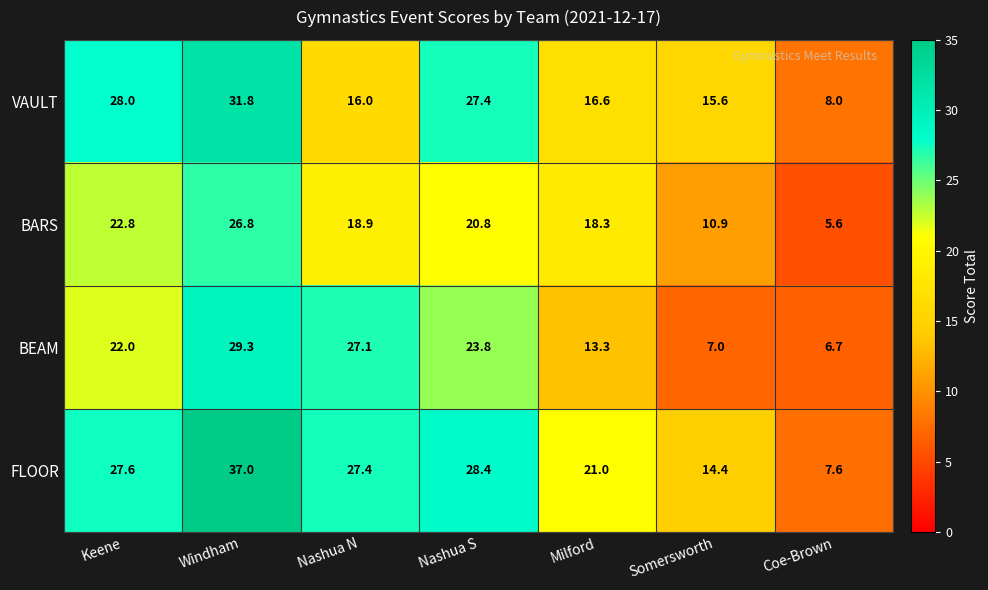

The value of BARS at Somersworth is 10.9. True or false?

True